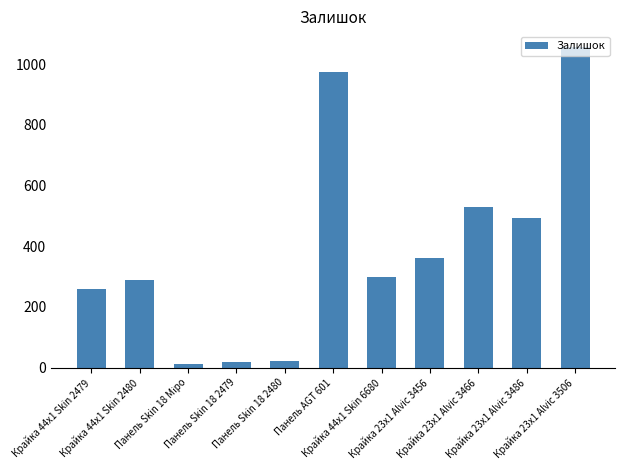

What position from the right is Крайка 23x1 Alvic 3486?

2